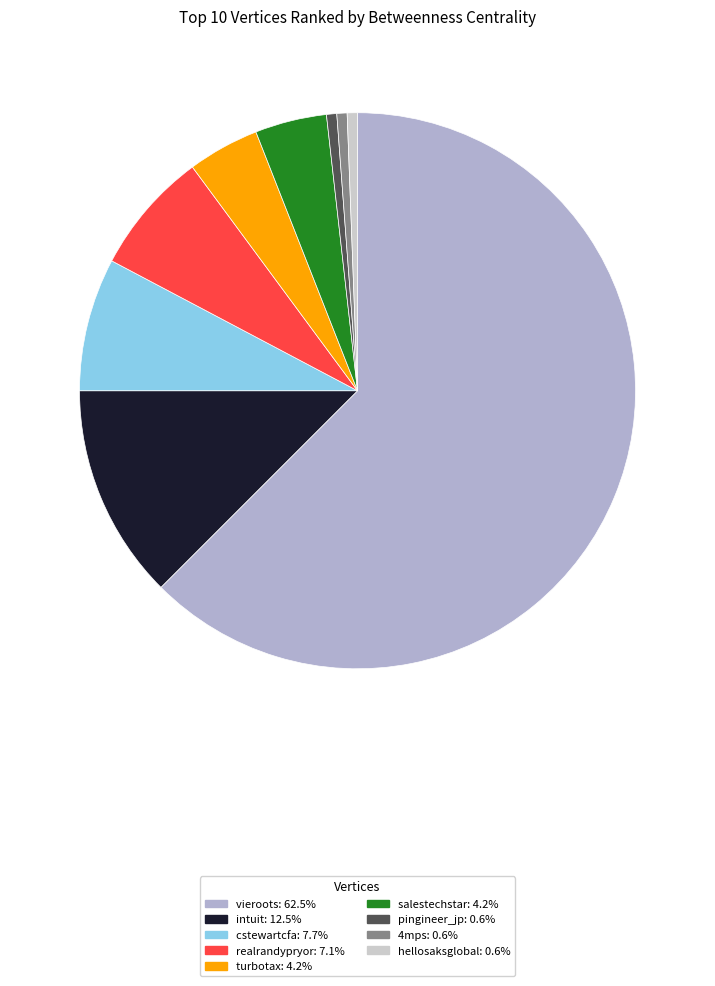

What percentage do hellosaksglobal and cstewartcfa together represent?

8.3%